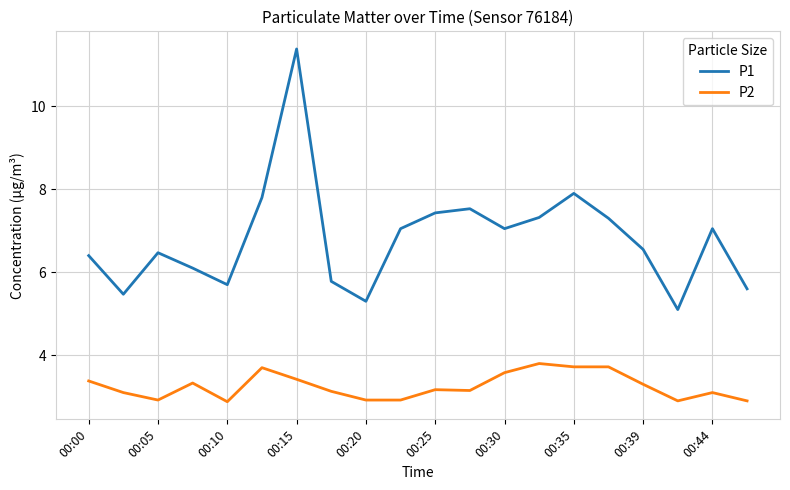

Which series has the largest total across all categories?

P1